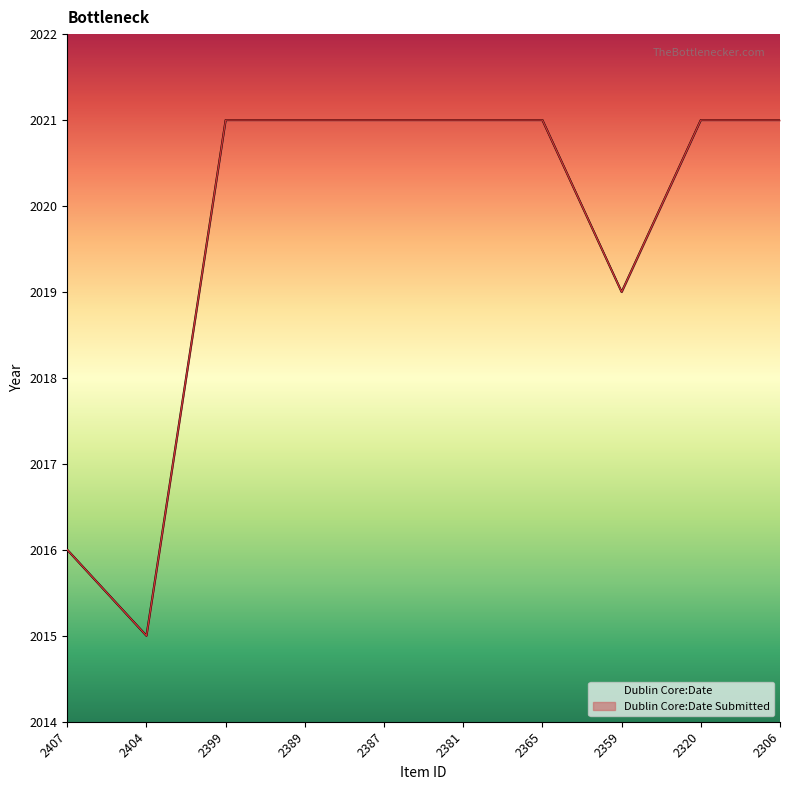

What are all the series names shown in the legend?

Dublin Core:Date, Dublin Core:Date Submitted